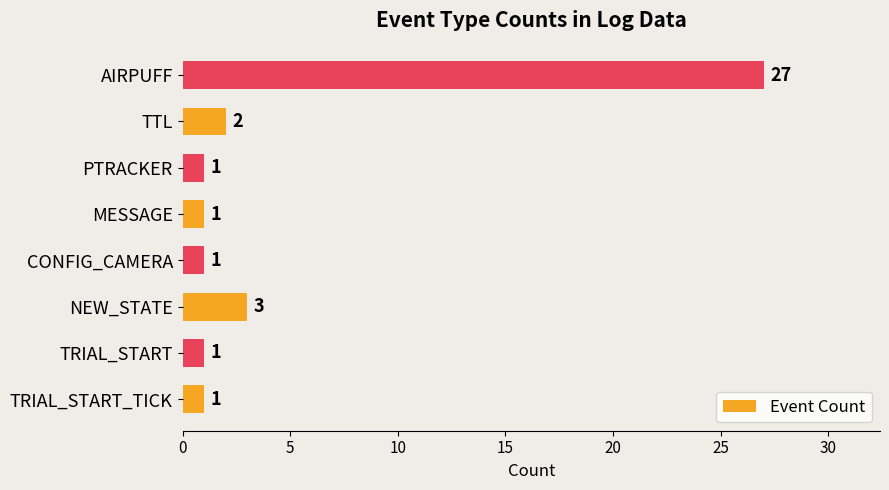

How many series are shown in this chart?

1